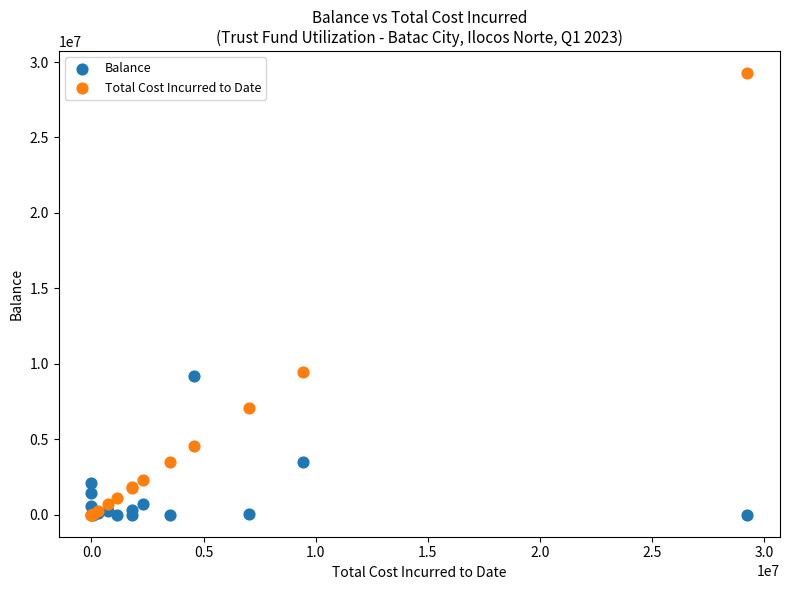

What are all the series names shown in the legend?

Balance, Total Cost Incurred to Date